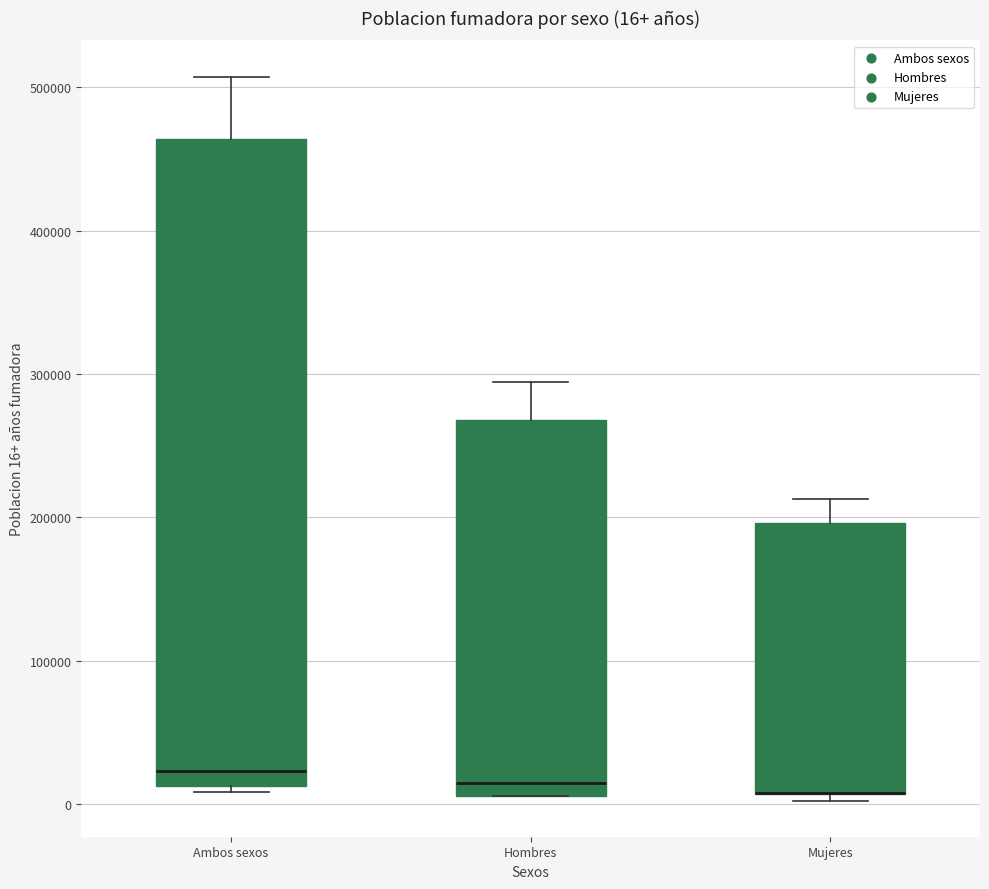

Comparing the boxes themselves (not the whiskers), which one is the tallest?

Ambos sexos